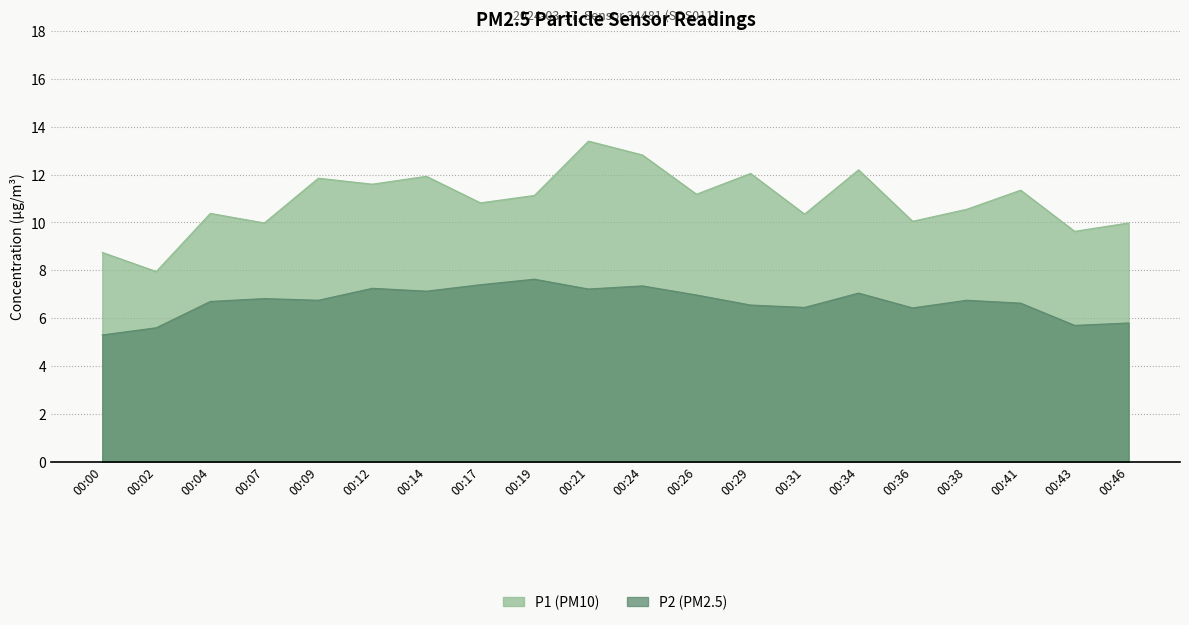

Reading left to right, transcribe all the data shown in this chart.

P1: 8.8	8.0	10.4	10.0	11.8	11.6	11.9	10.8	11.1	13.4	12.8	11.2	12.1	10.3	12.2	10.1	10.6	11.3	9.6	10.0
P2: 5.3	5.6	6.7	6.8	6.8	7.2	7.1	7.4	7.6	7.2	7.3	7.0	6.5	6.5	7.0	6.4	6.8	6.6	5.7	5.8